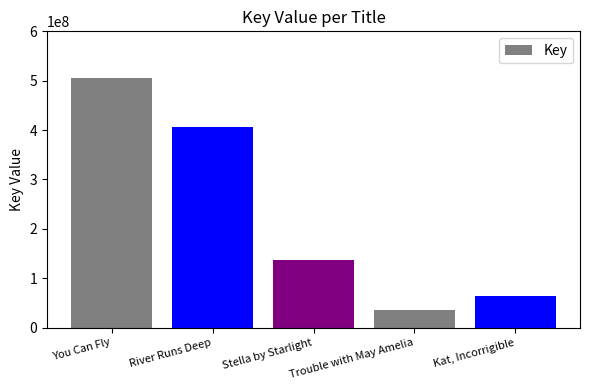

The chart shows a value of 405680659 at River Runs Deep. True or false?

True